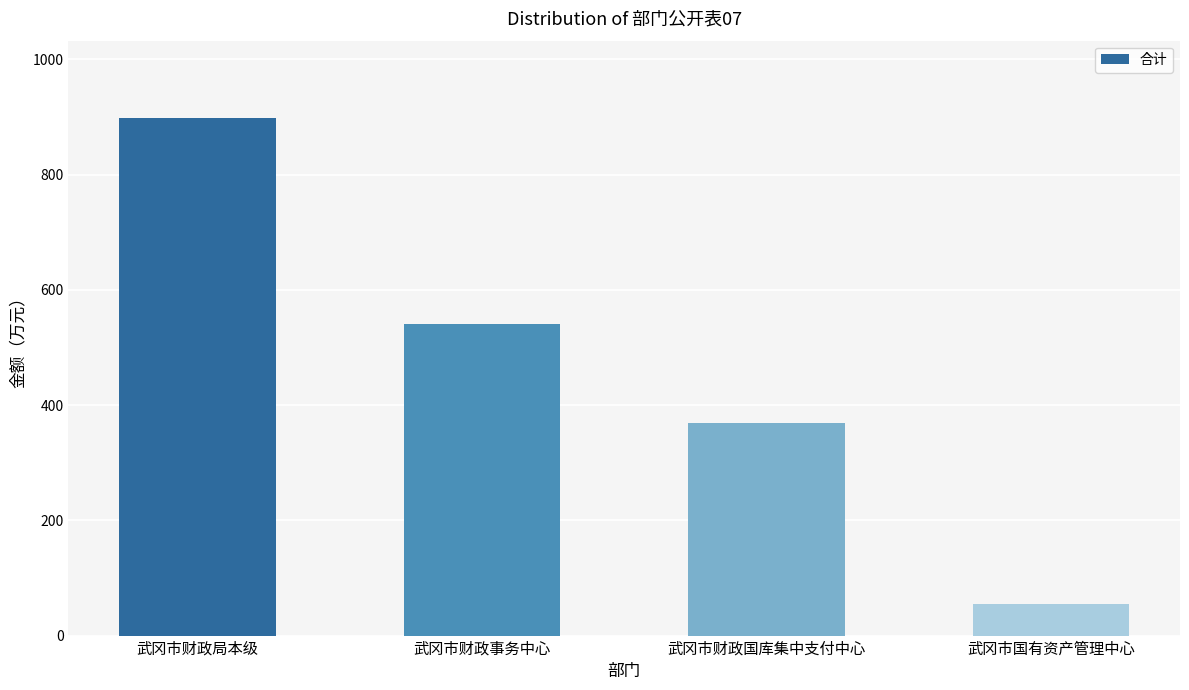

Between 武冈市财政局本级 and 武冈市财政国库集中支付中心, which is larger?

武冈市财政局本级